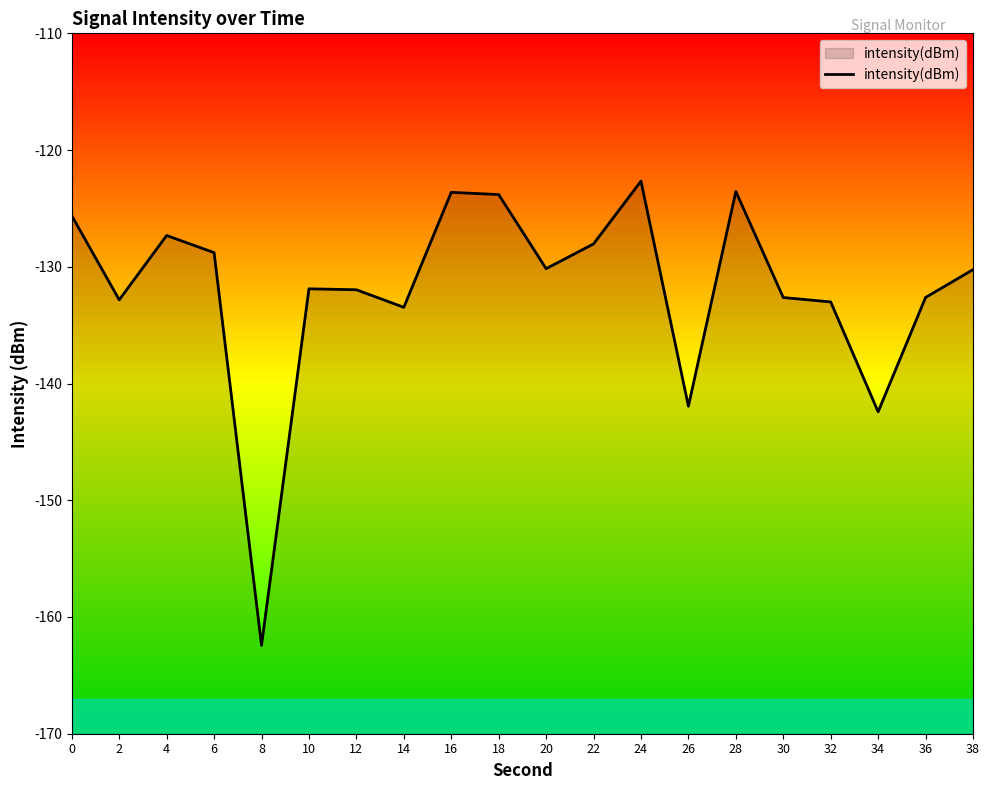

Count the number of categories in the chart.

20